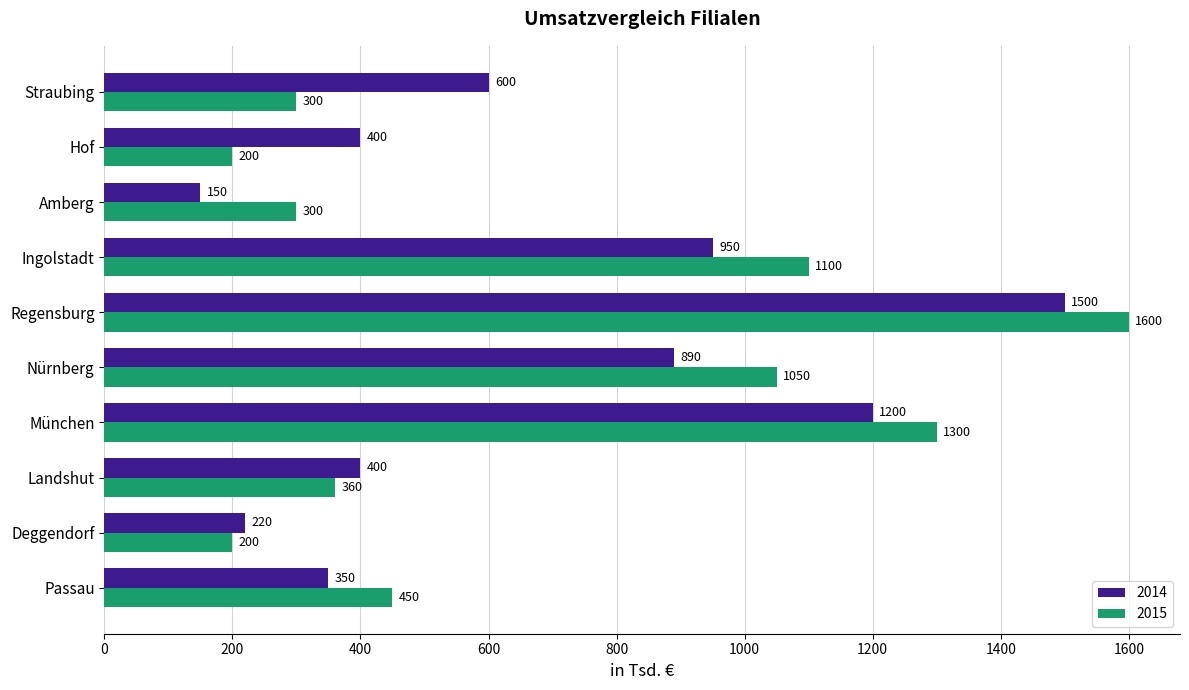

Between Deggendorf and Straubing, which series saw the biggest shift?

2014